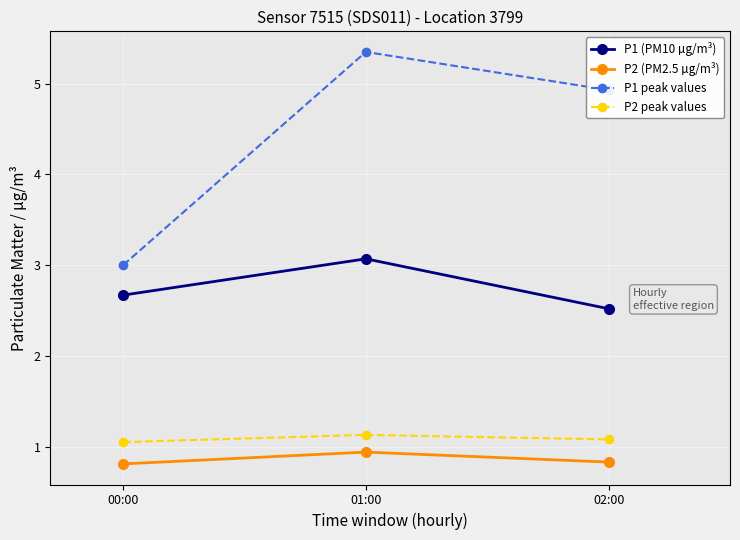

Is this an area chart (filled region under the line)?

No